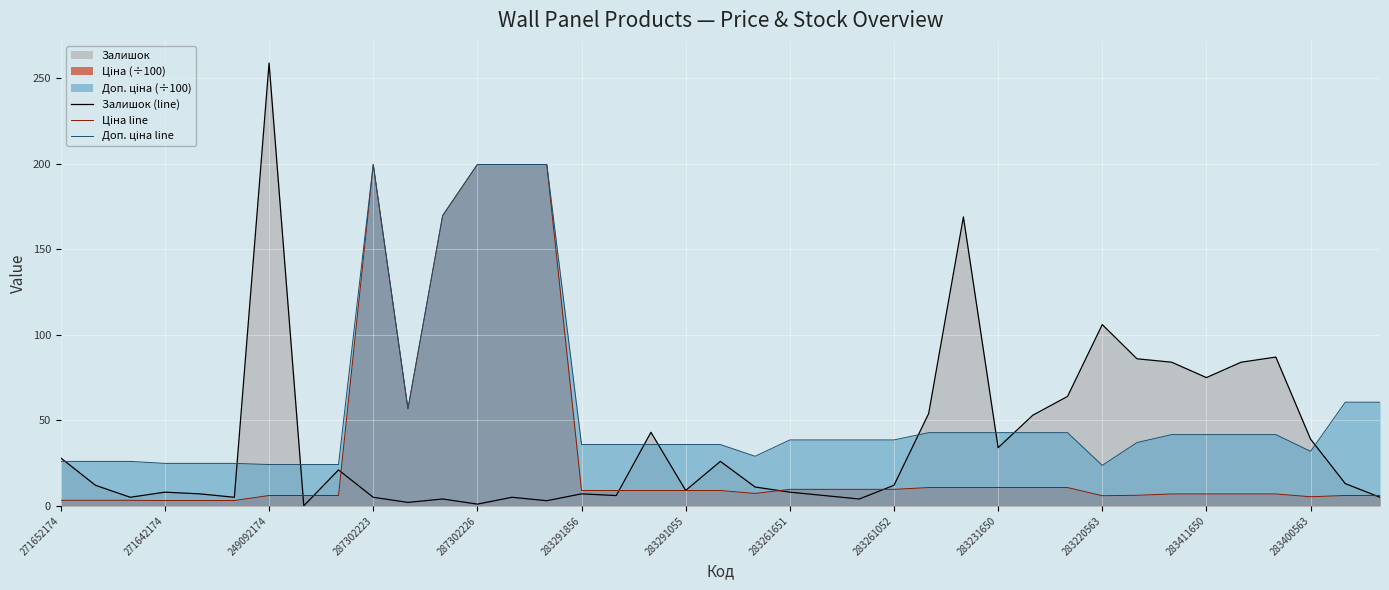

What is the average value of the Залишок (line) series?

37.2